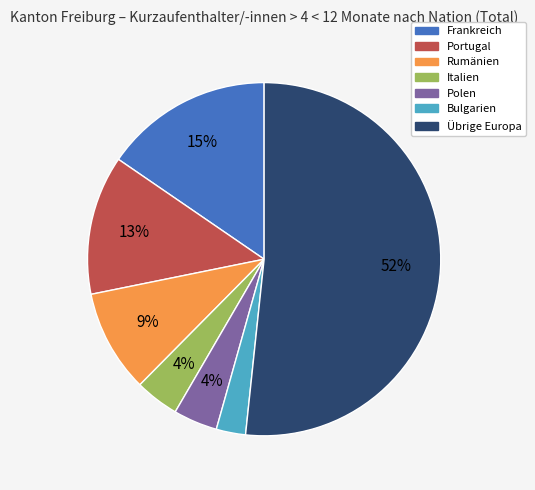

What percentage is the Rumänien slice, to the nearest percent?

9%